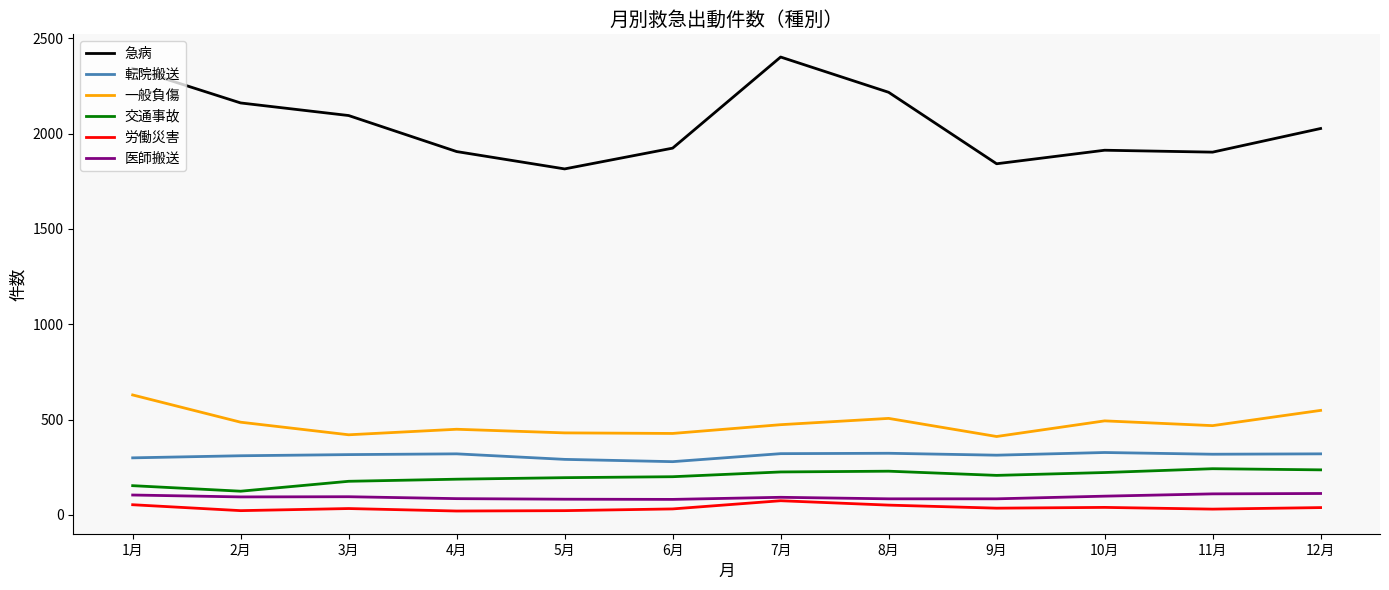

What is the difference between the 急病 values at 1月 and 10月?

429